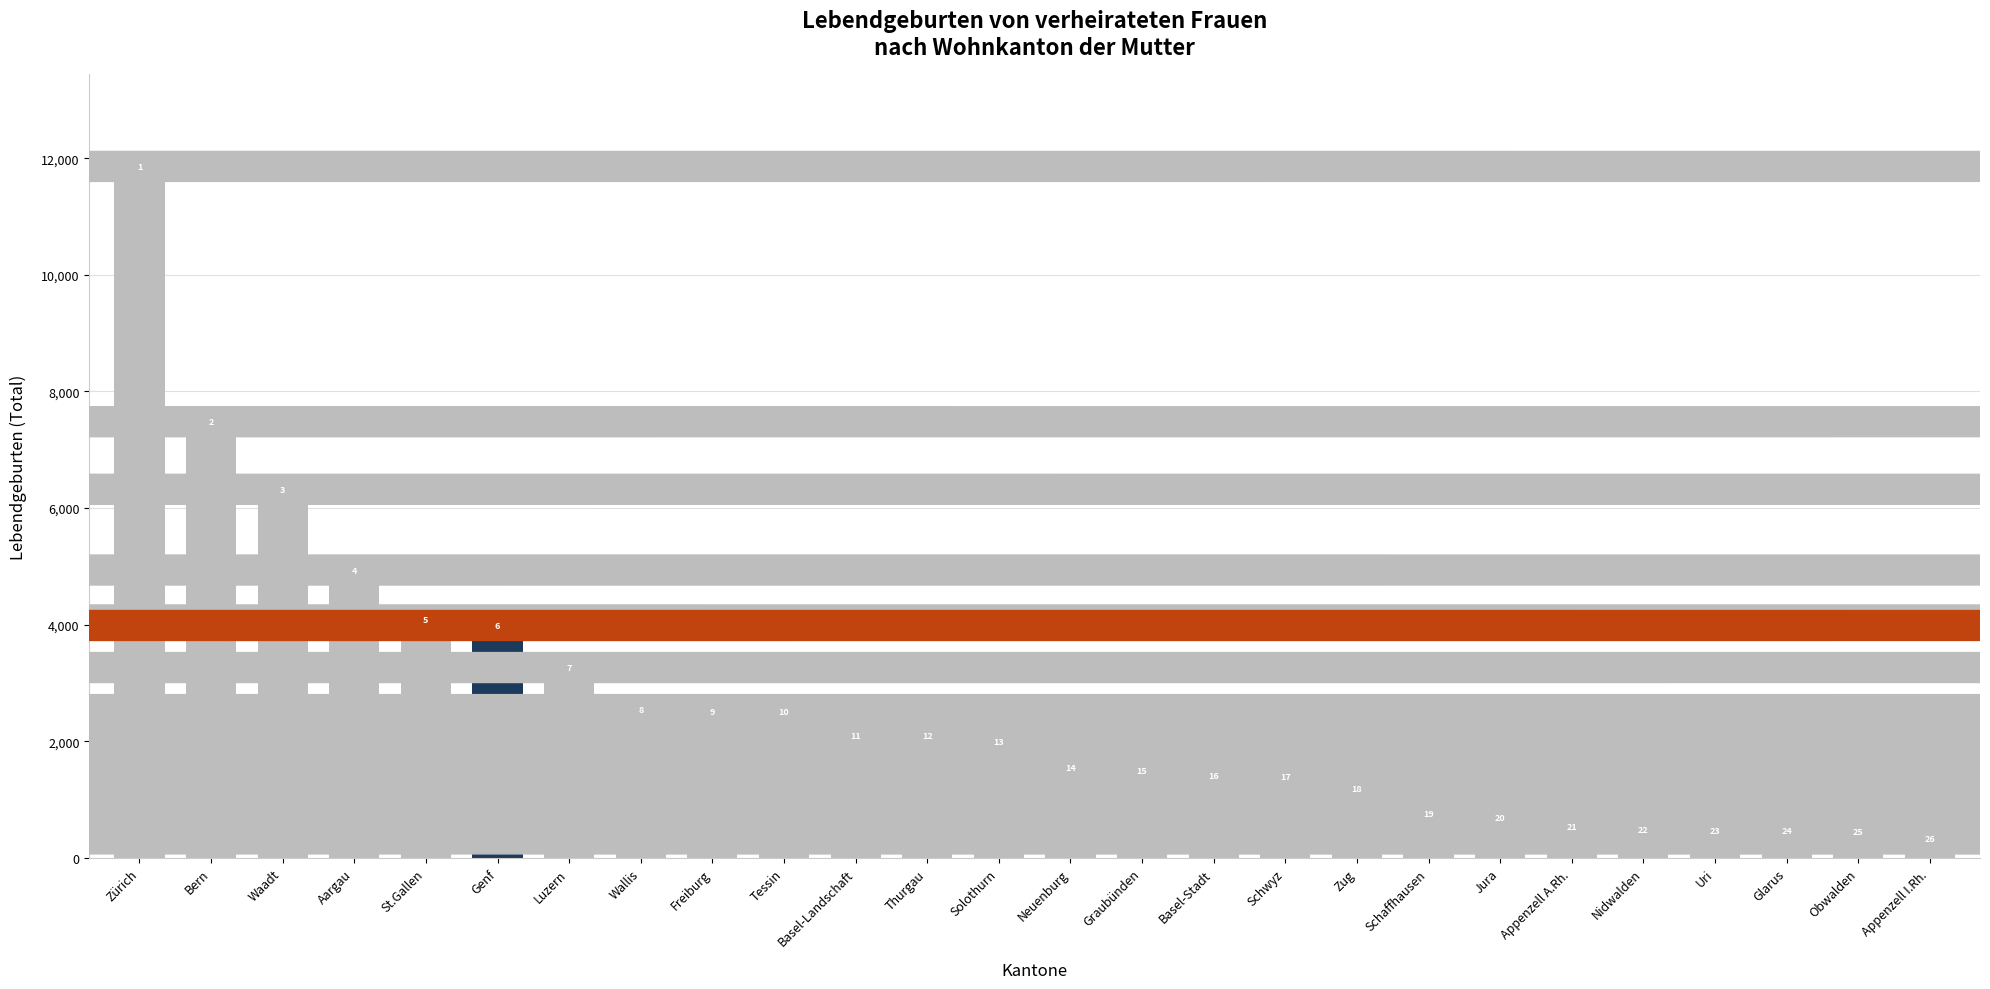

The chart shows a value of 1230 at Schwyz. True or false?

True